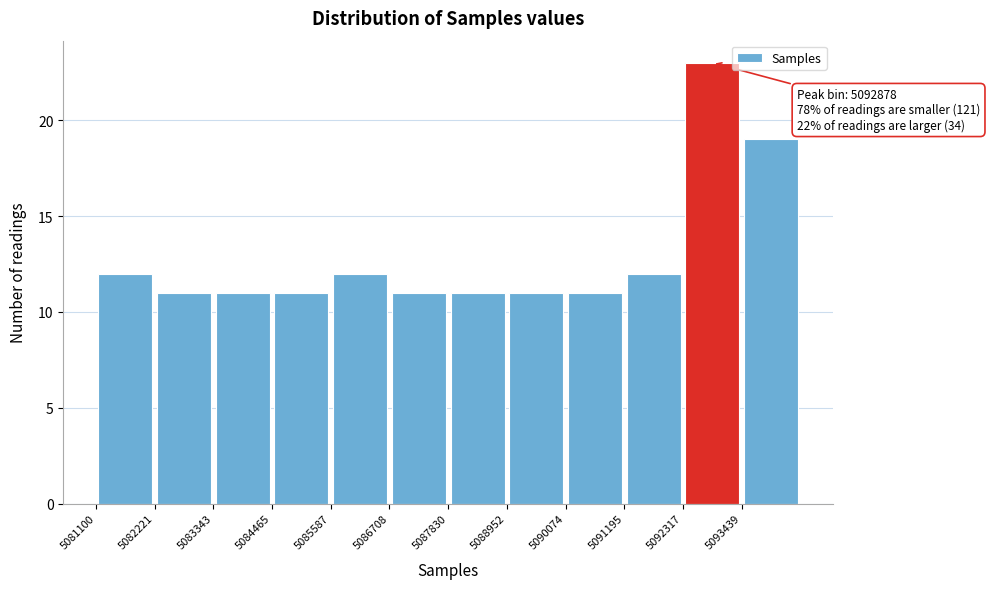

Over which range of the x-axis is the bar tallest?

5092400 to 5093400